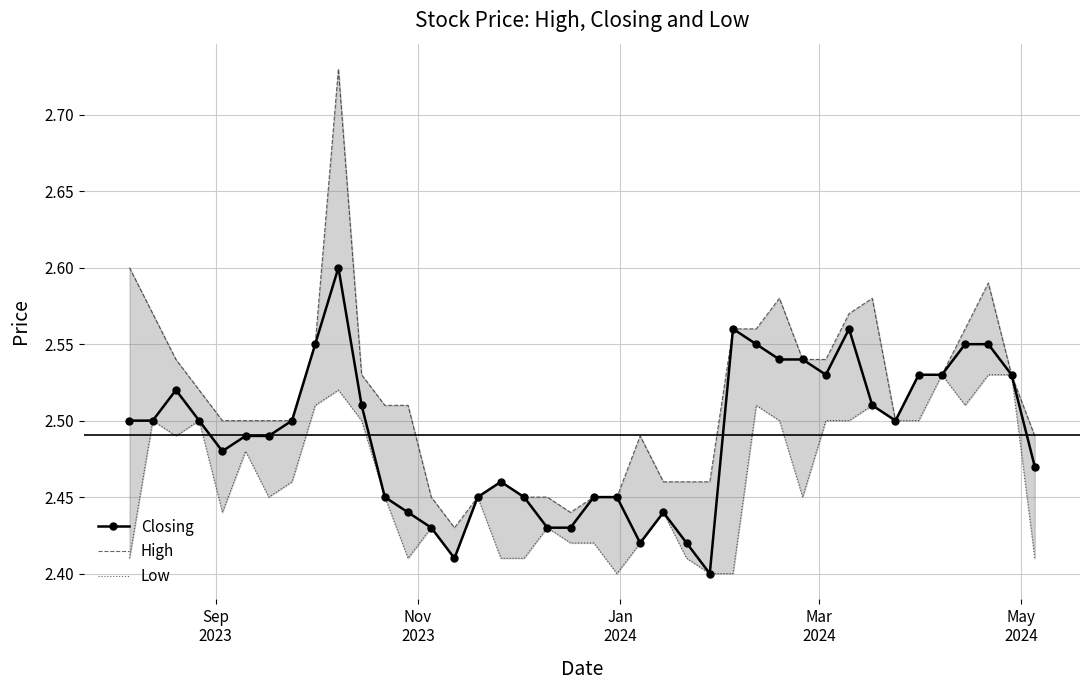

True or false: Closing and Low cross at least once.

False